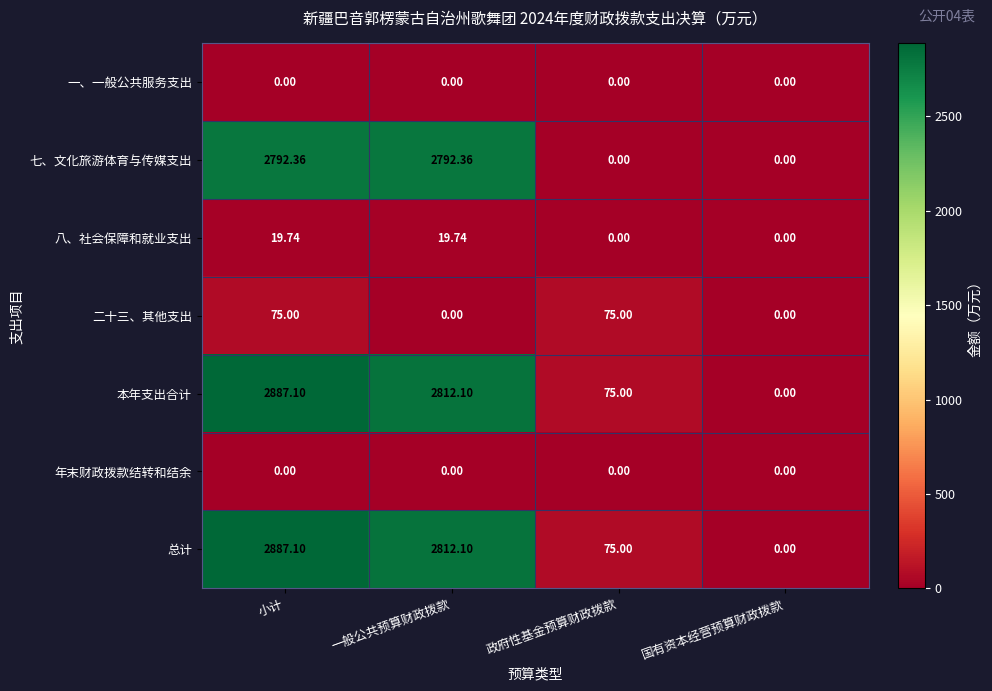

At which category does the chart reach its peak across all series?

小计